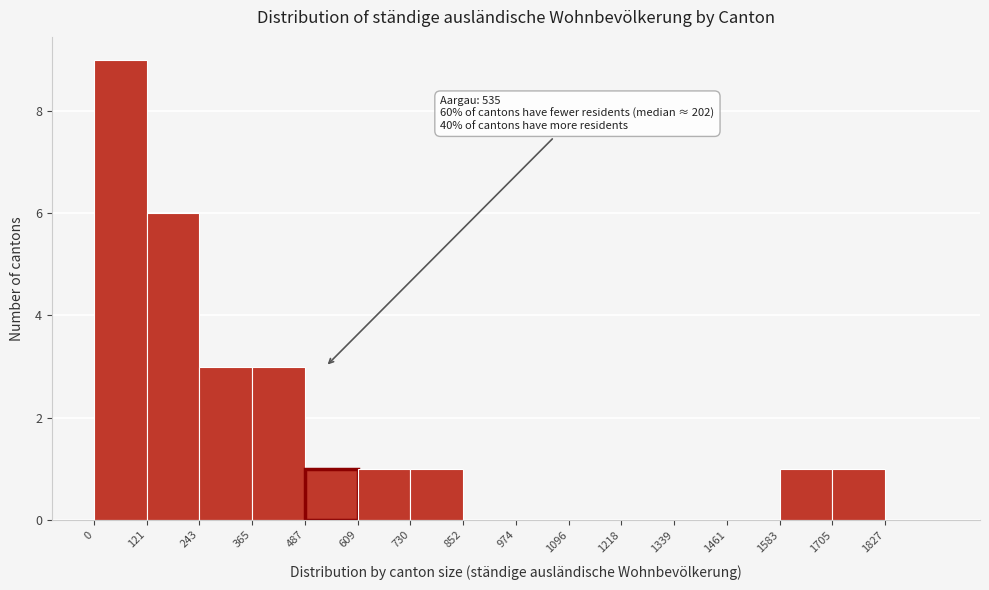

Which range on the x-axis has the tallest bar?

0 to 120